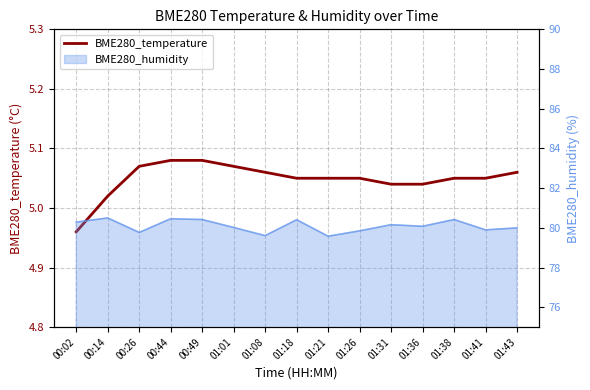

Reading right to left, what are all the values shown in this chart?

5.1	5.0	5.0	5.0	5.0	5.0	5.0	5.0	5.1	5.1	5.1	5.1	5.1	5.0	5.0